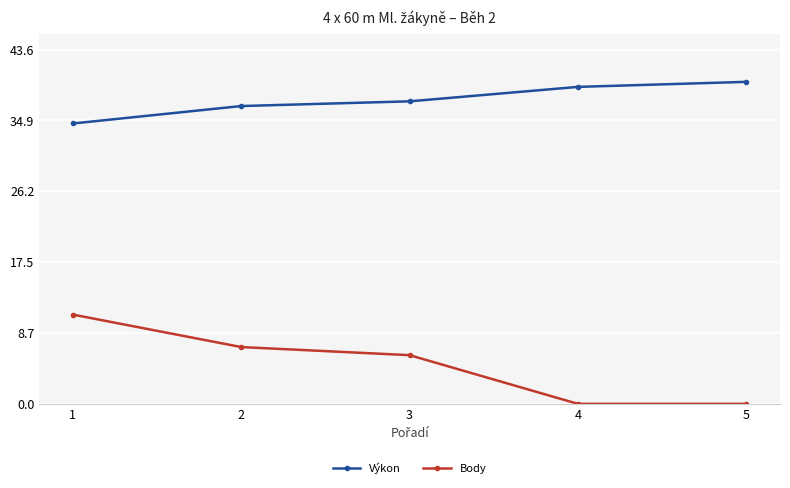

True or false: Body and Výkon cross at least once.

False